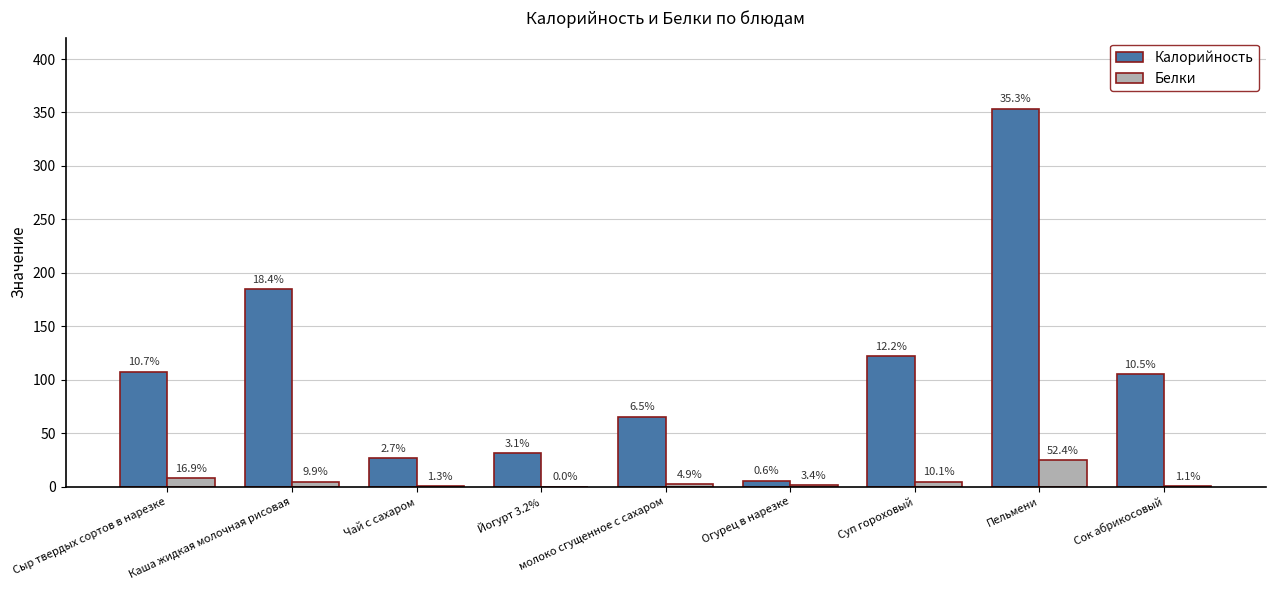

What are all the series names shown in the legend?

Калорийность, Белки